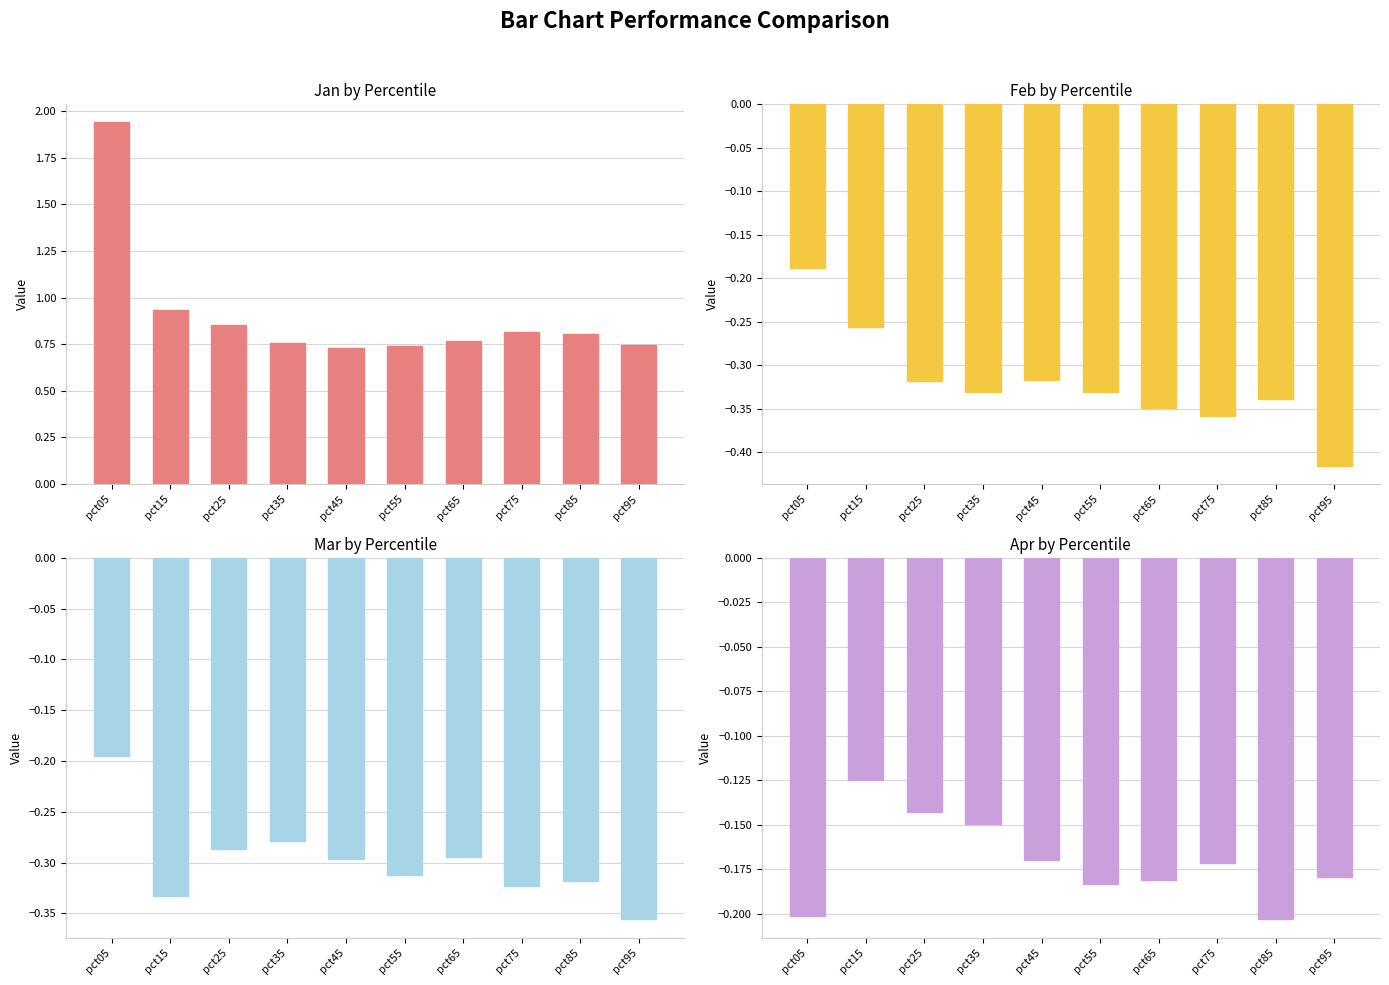

What is the average value of the Mar series?

-0.3